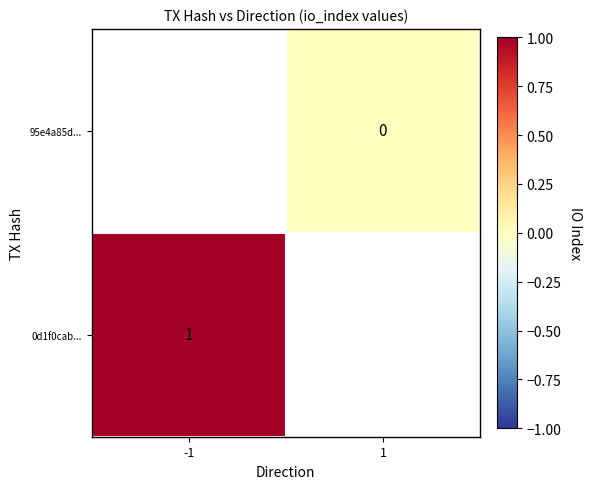

The 0d1f0cab... series shows 0 at -1. True or false?

False